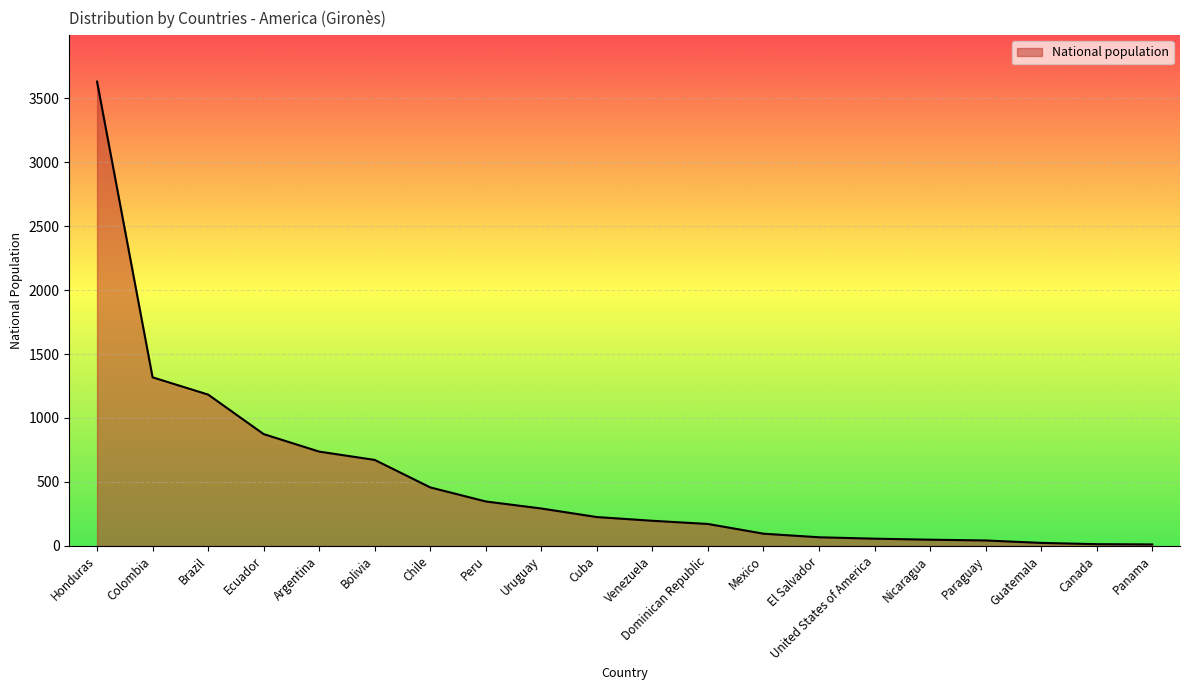

What is the approximate value at Honduras, to the nearest 100?

3600